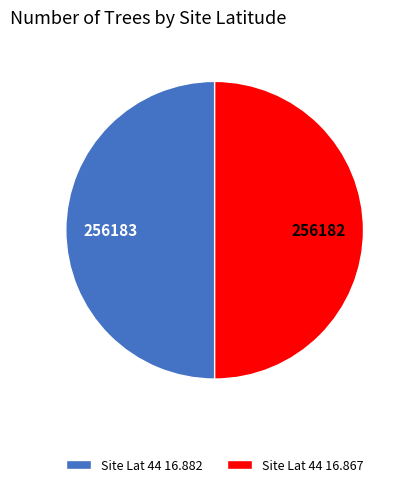

Combined, do Site Lat 44 16.867 and Site Lat 44 16.882 account for over 50%?

Yes